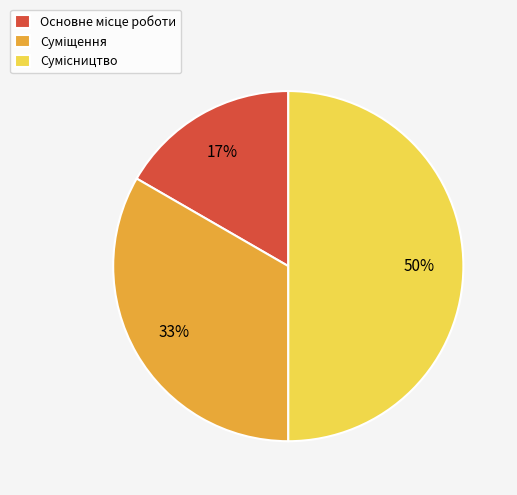

To the nearest percent, what is the difference between the largest and smallest slice percentages?

33%